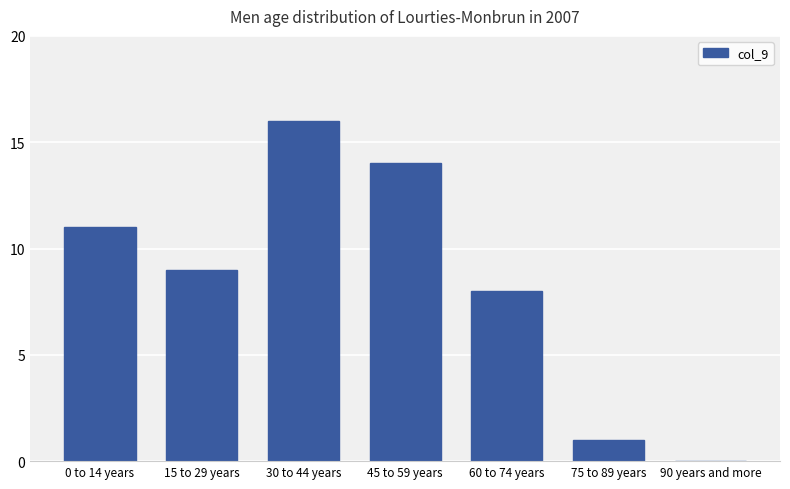

Are the bars grouped side by side (vs. stacked)?

No